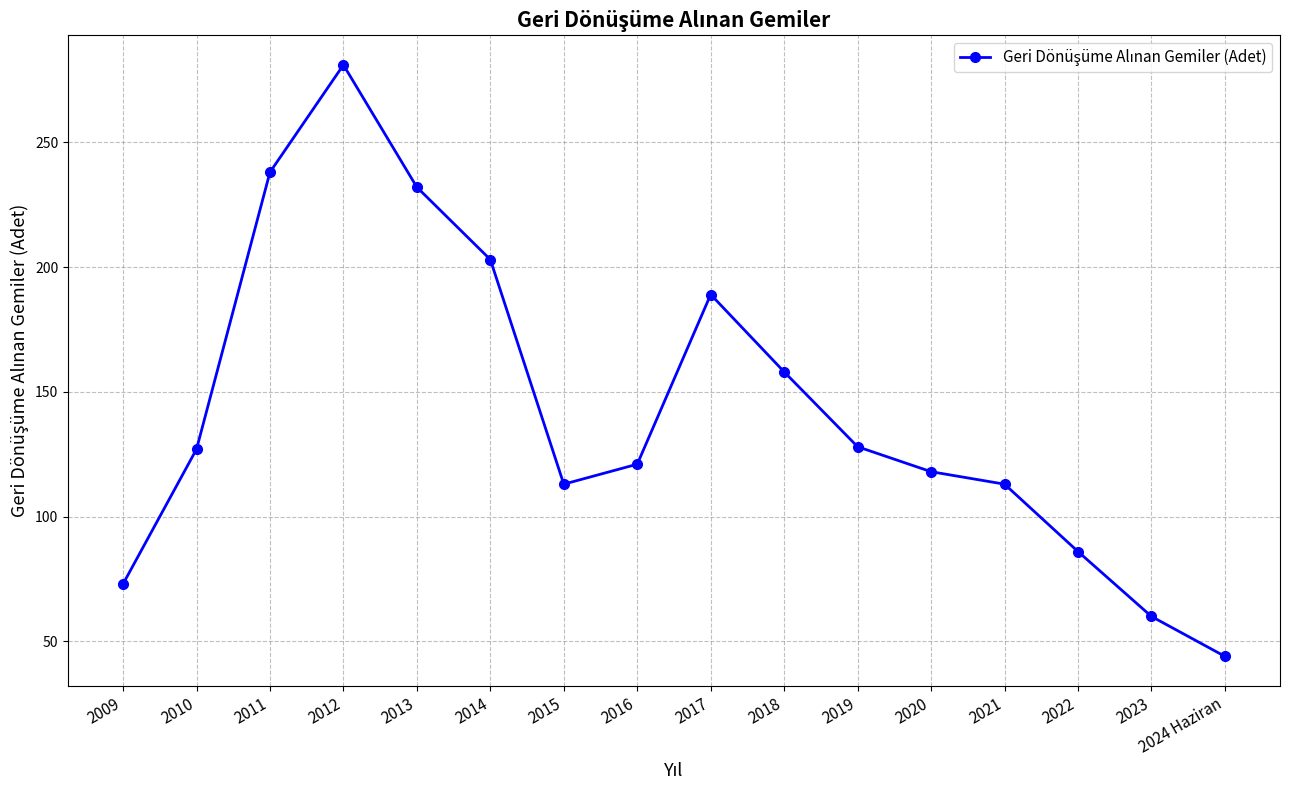

Which label corresponds to the largest value in the chart?

2012